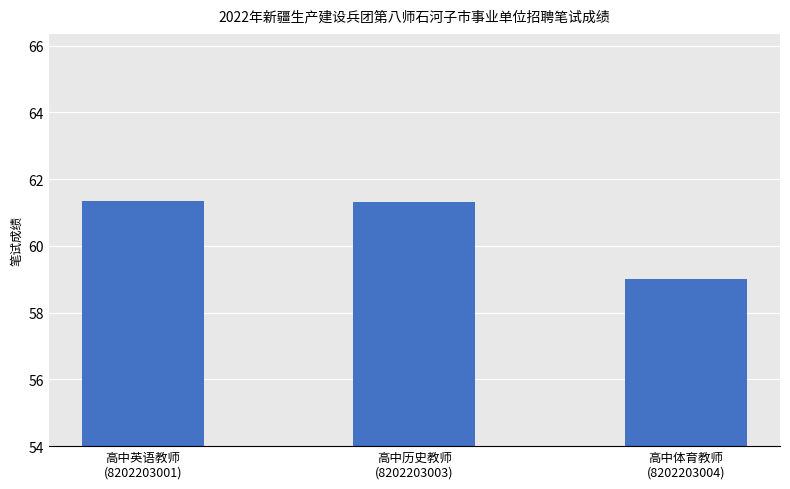

Does the chart contain any negative values?

No